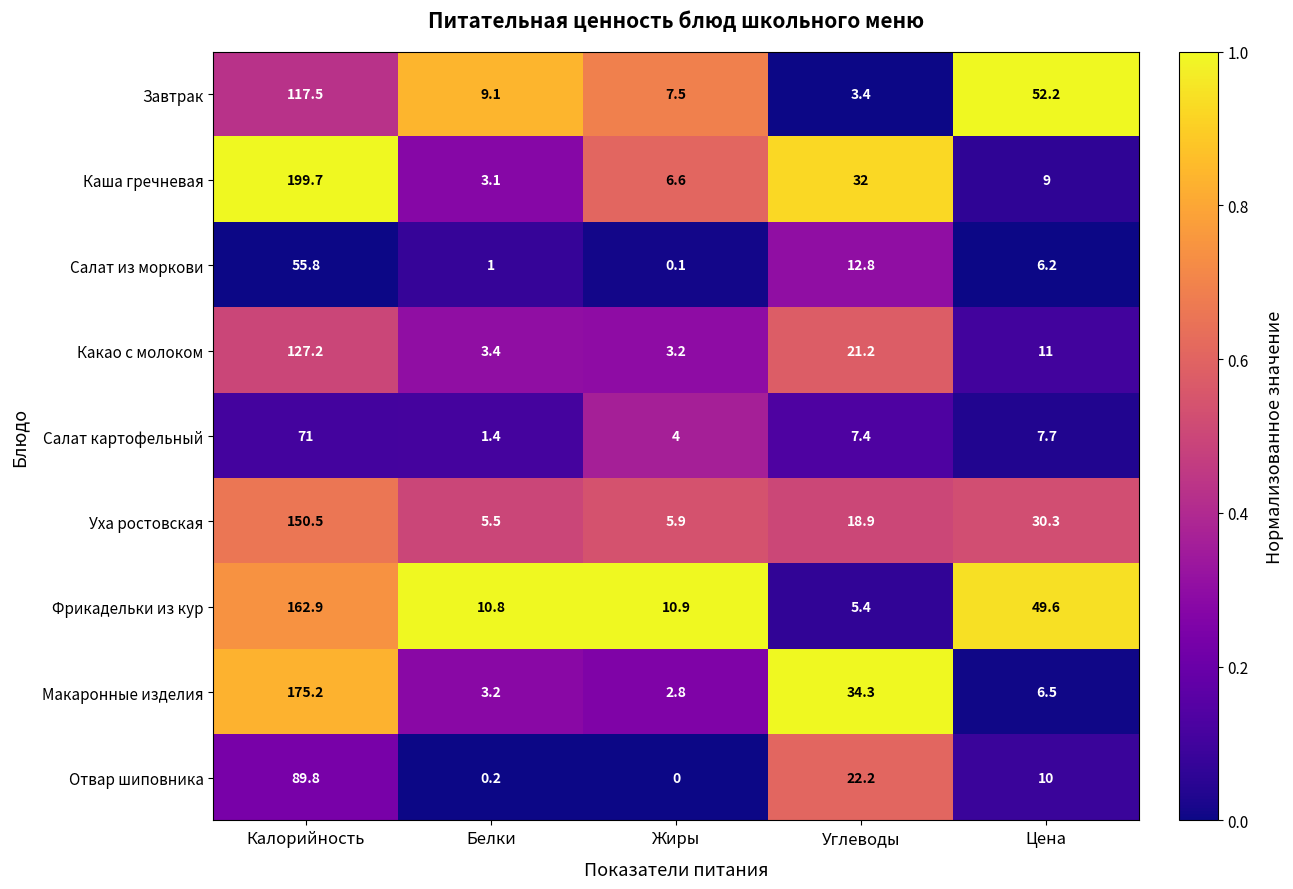

Where does the Уха ростовская series first go above 18?

Калорийность